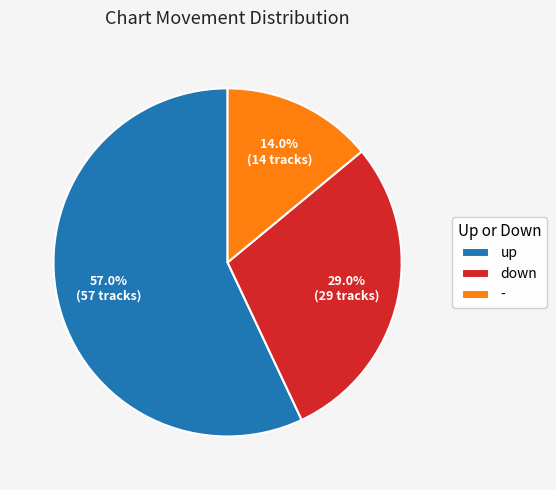

Which category has the biggest portion of the pie?

up